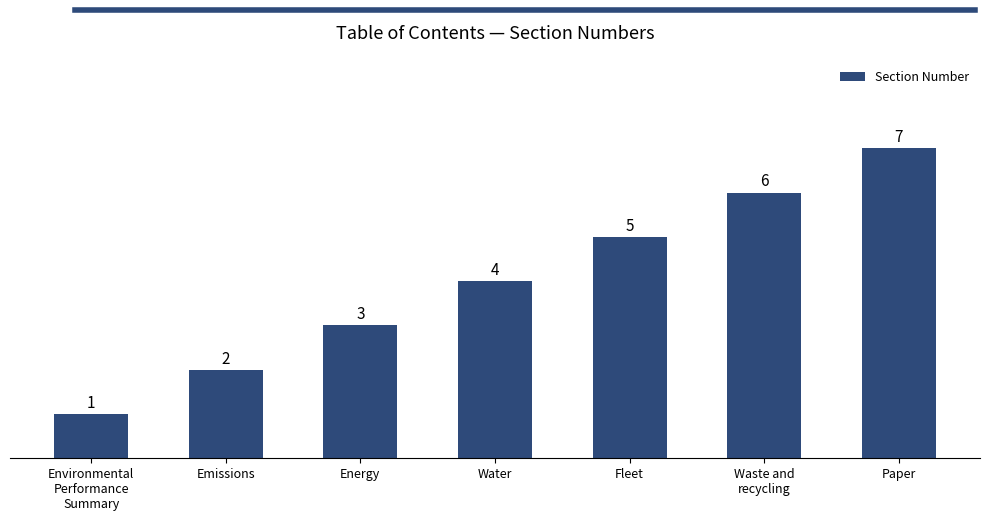

What is the smallest value displayed?

1